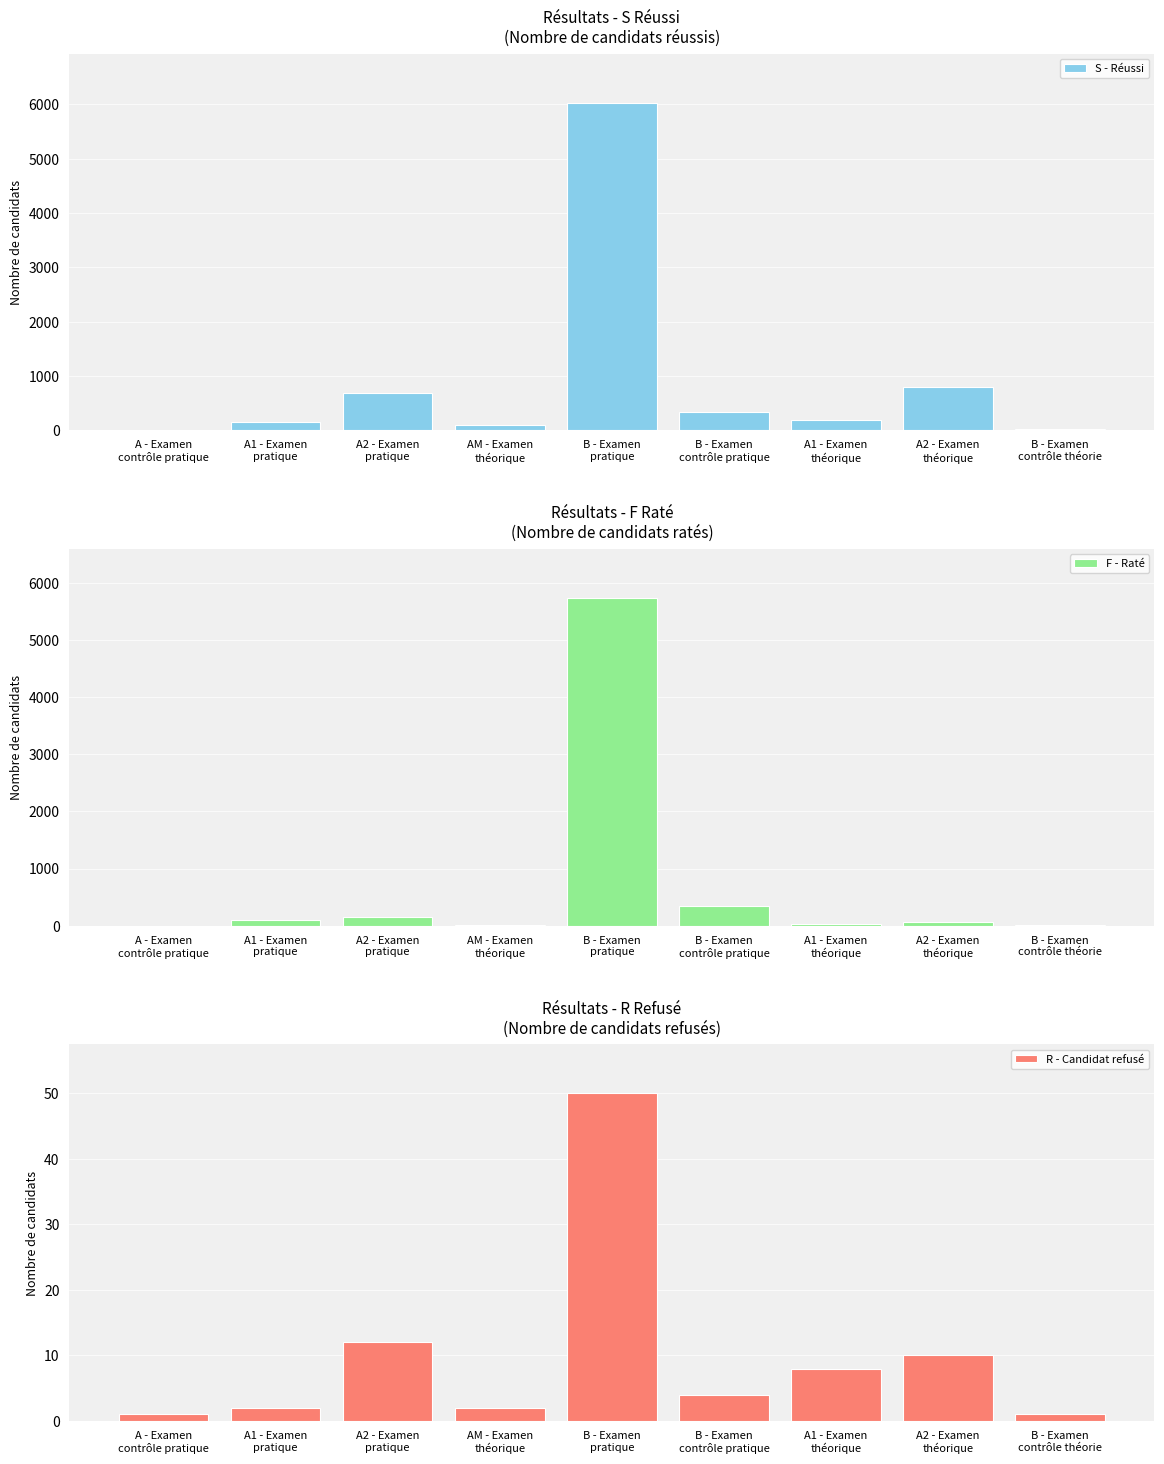

Rank the series at AM - Examen
théorique from lowest to highest value.

R - Candidat refusé, F - Raté, S - Réussi